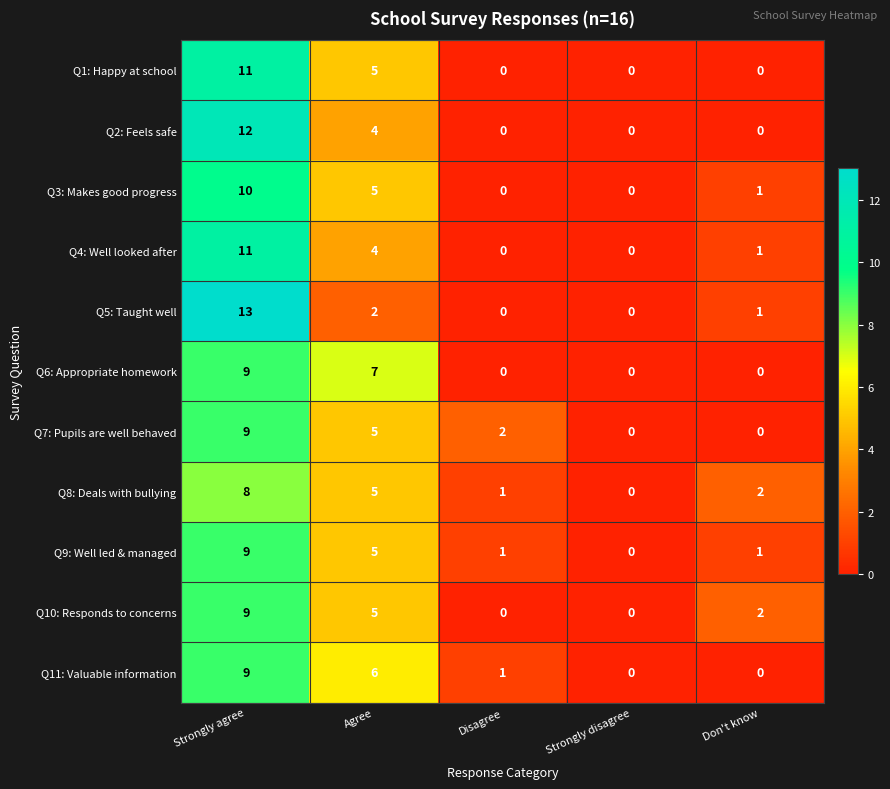

At which label does Q8: Deals with bullying reach its minimum?

Strongly disagree